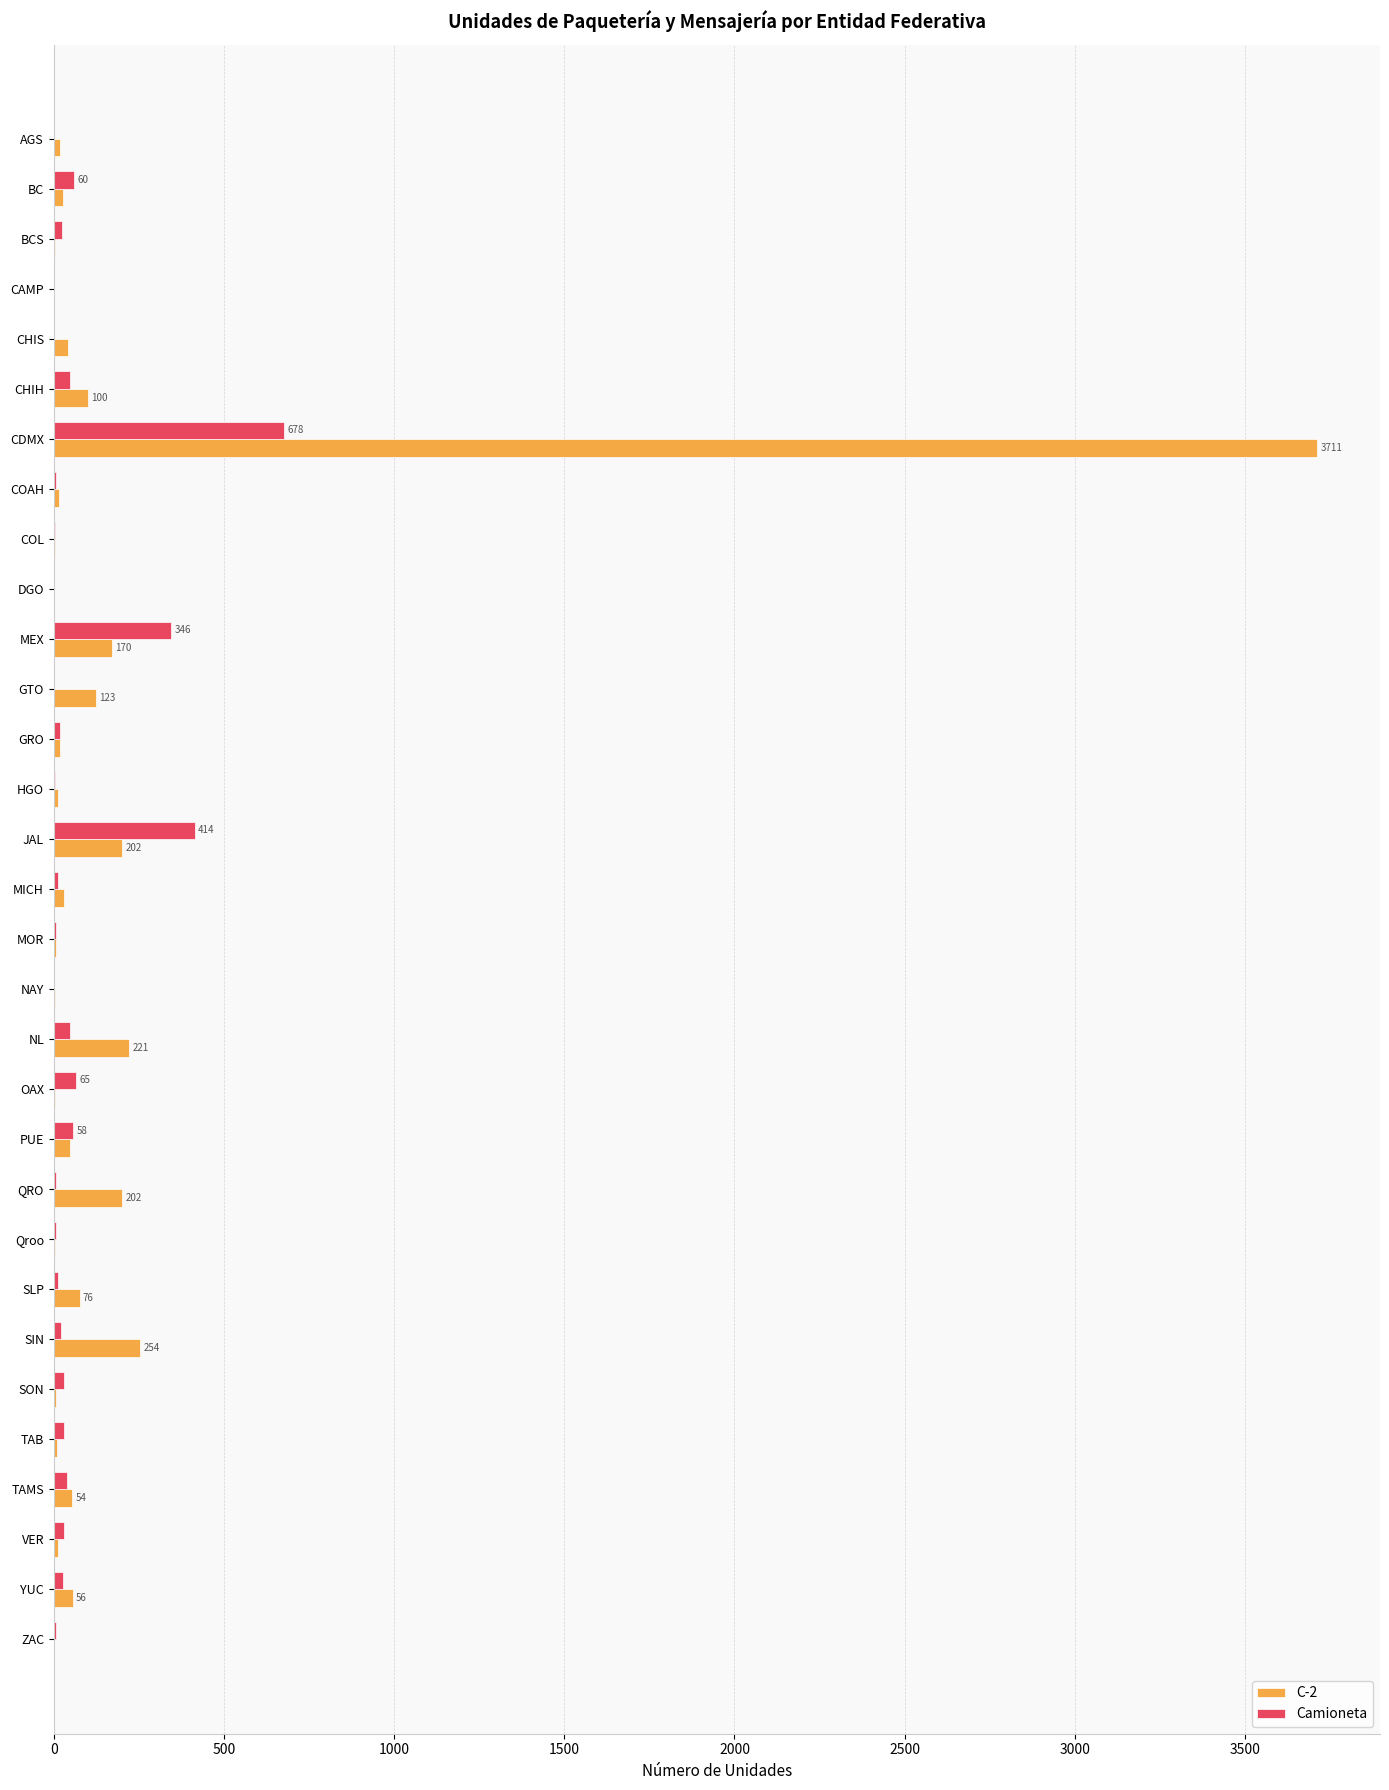

What is the greatest value displayed?

3711